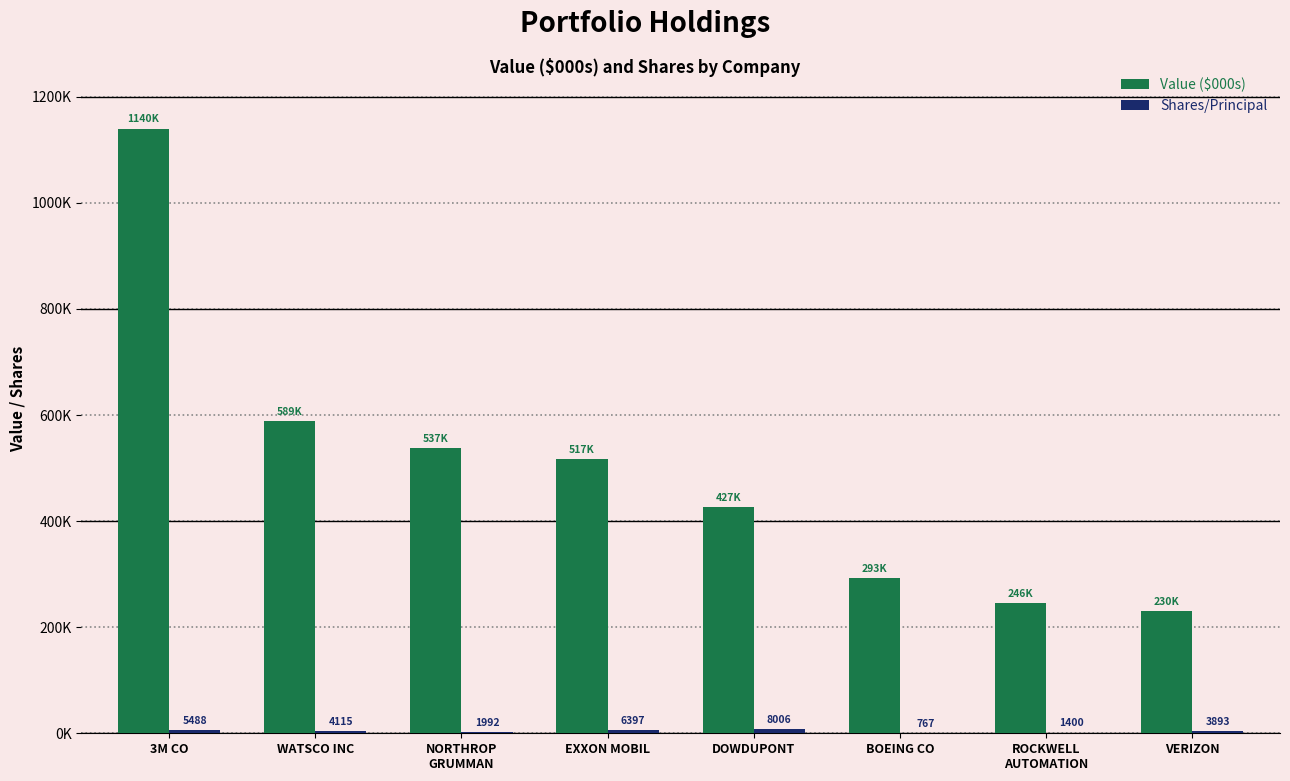

Rank the categories by Value ($000s) value from lowest to highest.

VERIZON, ROCKWELL
AUTOMATION, BOEING CO, DOWDUPONT, EXXON MOBIL, NORTHROP
GRUMMAN, WATSCO INC, 3M CO